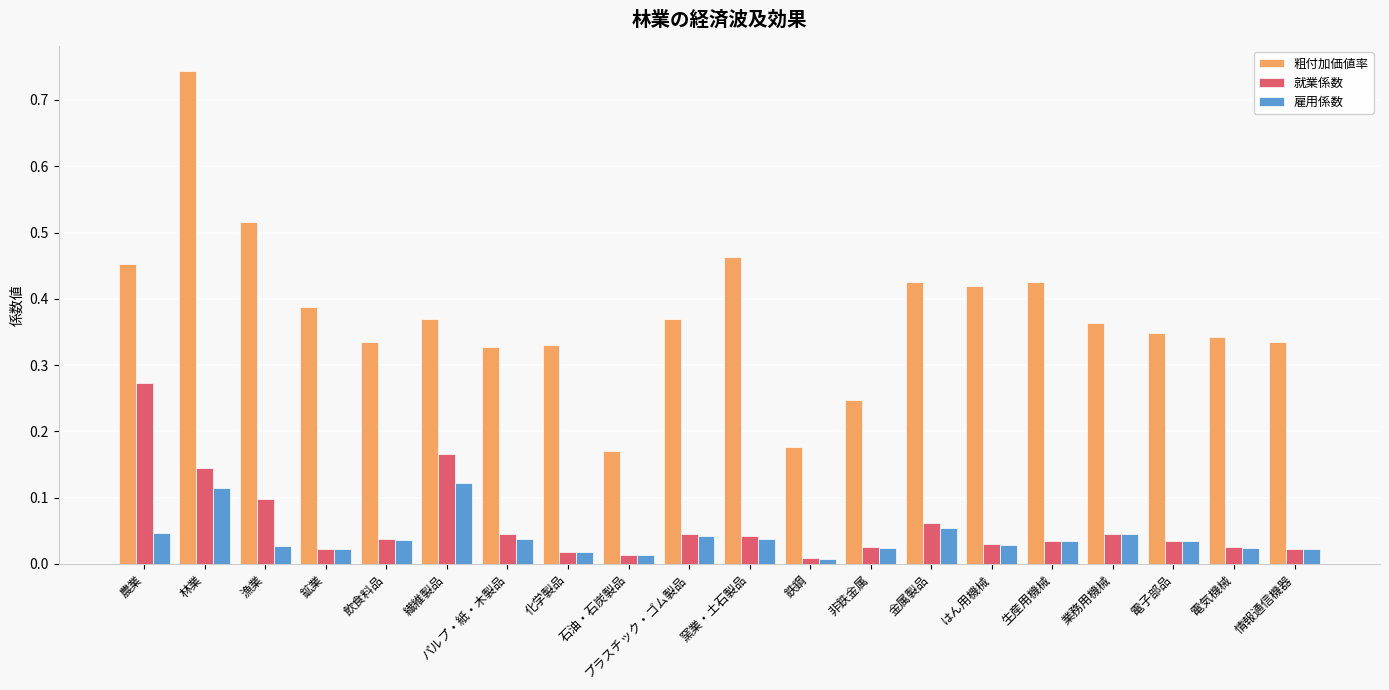

What is the difference between the highest and lowest values at 林業?

0.6